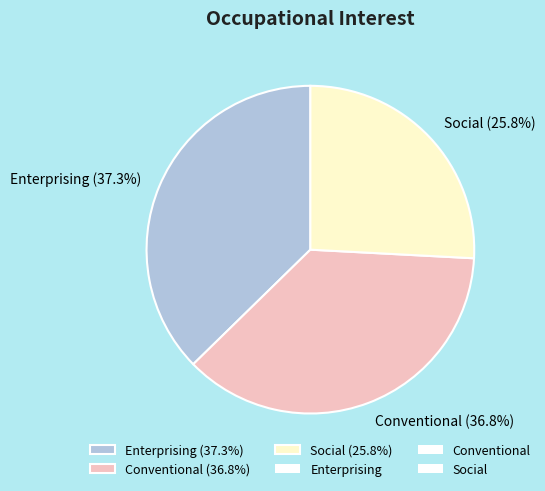

Is there a majority slice in this chart?

No